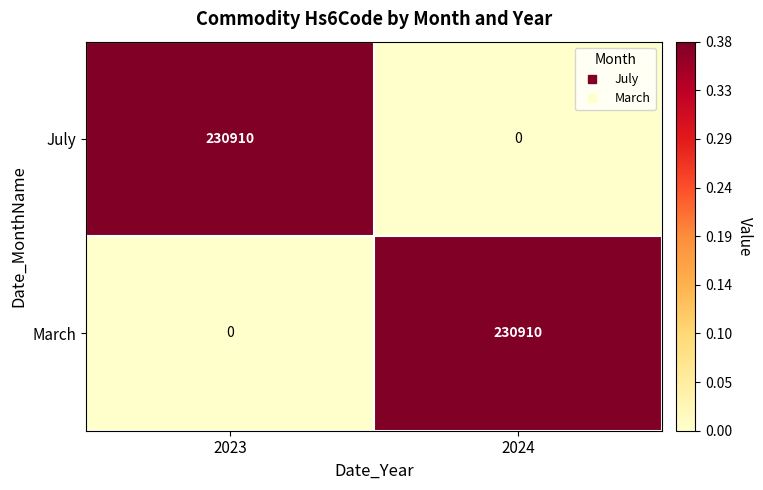

What is the total value across all series at 2023?

230910